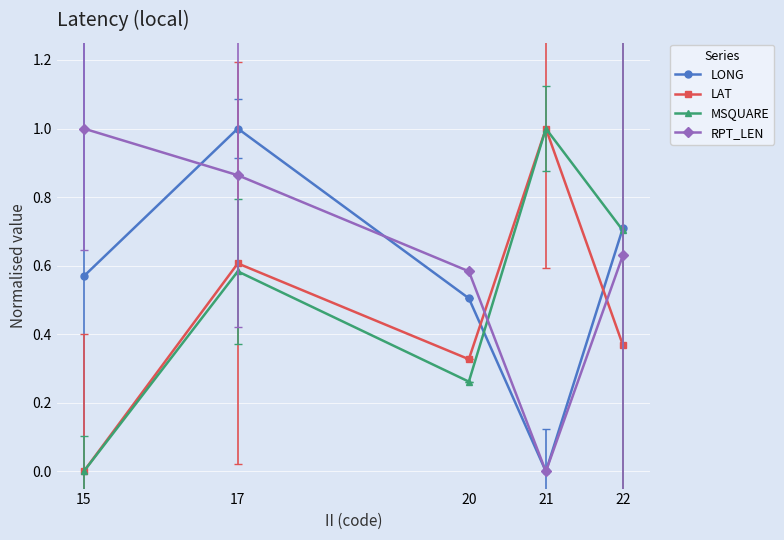

Does the chart display data point markers on the line(s)?

Yes